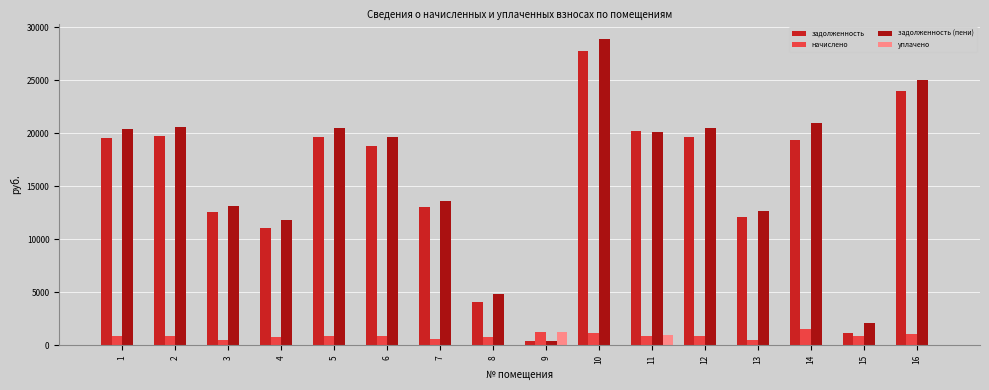

What is the maximum value for задолженность?

27726.5